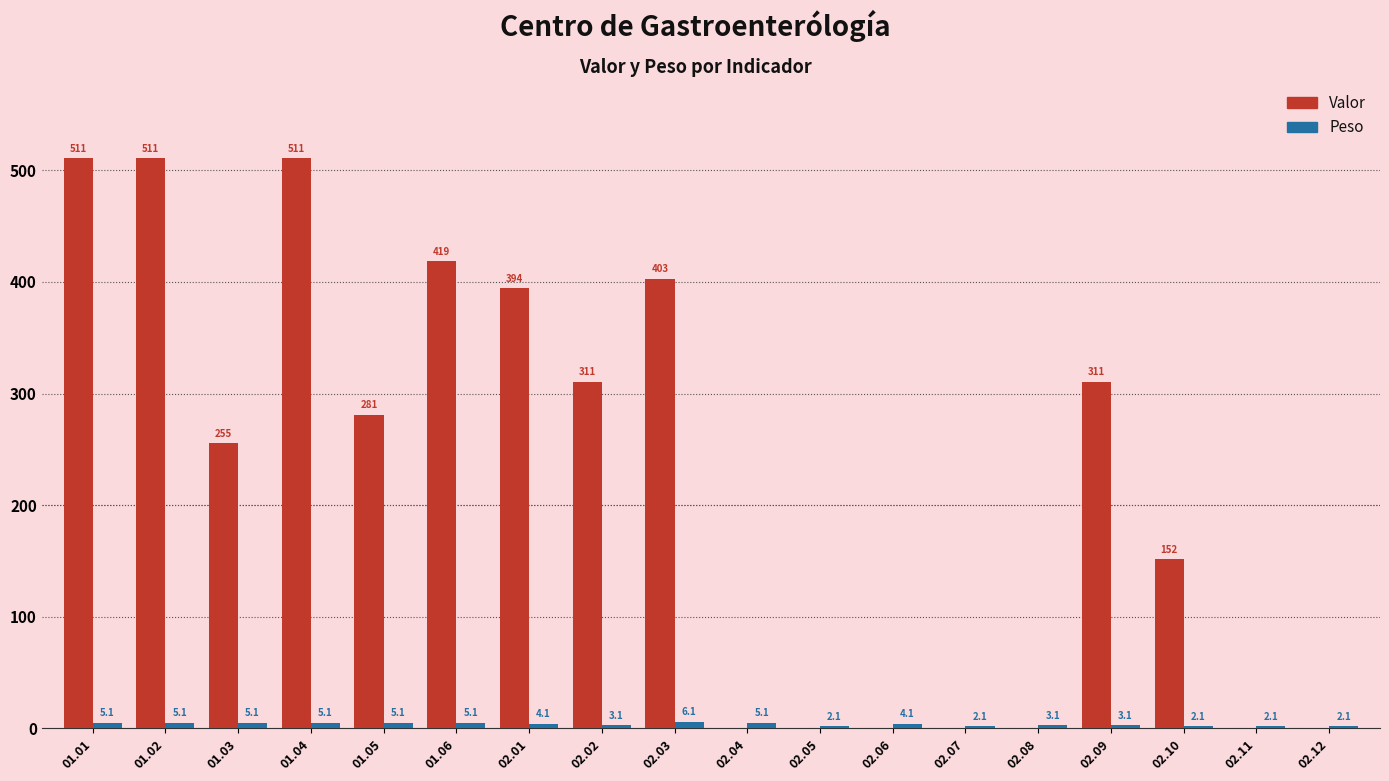

What is the average value of the Valor series?

225.4